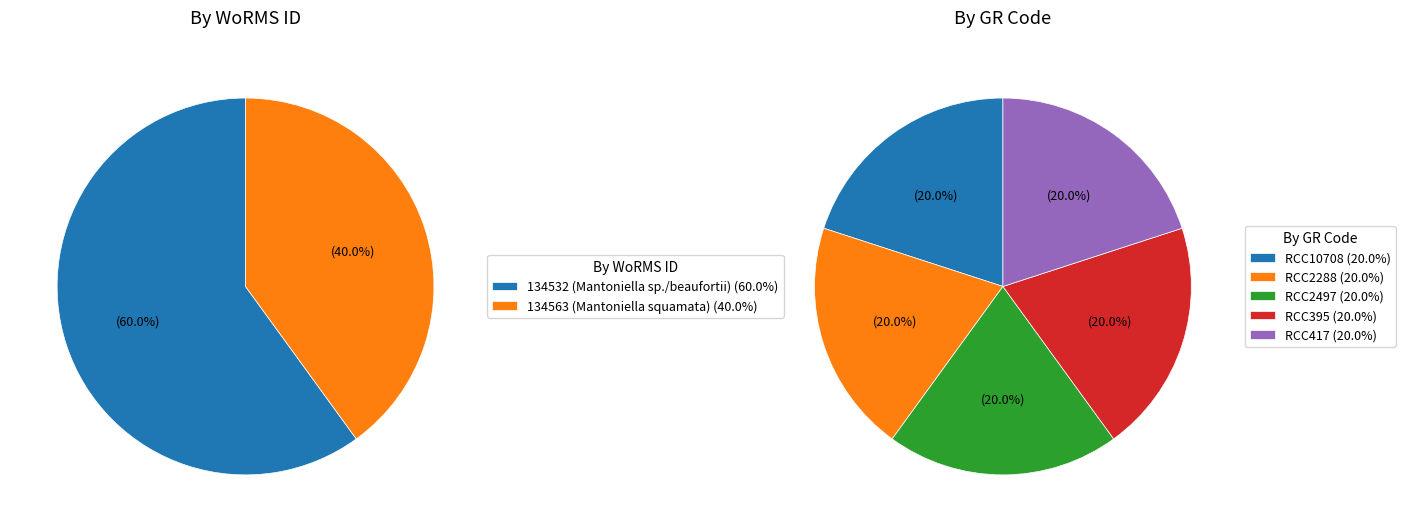

Is RCC2288 the majority of the pie?

No